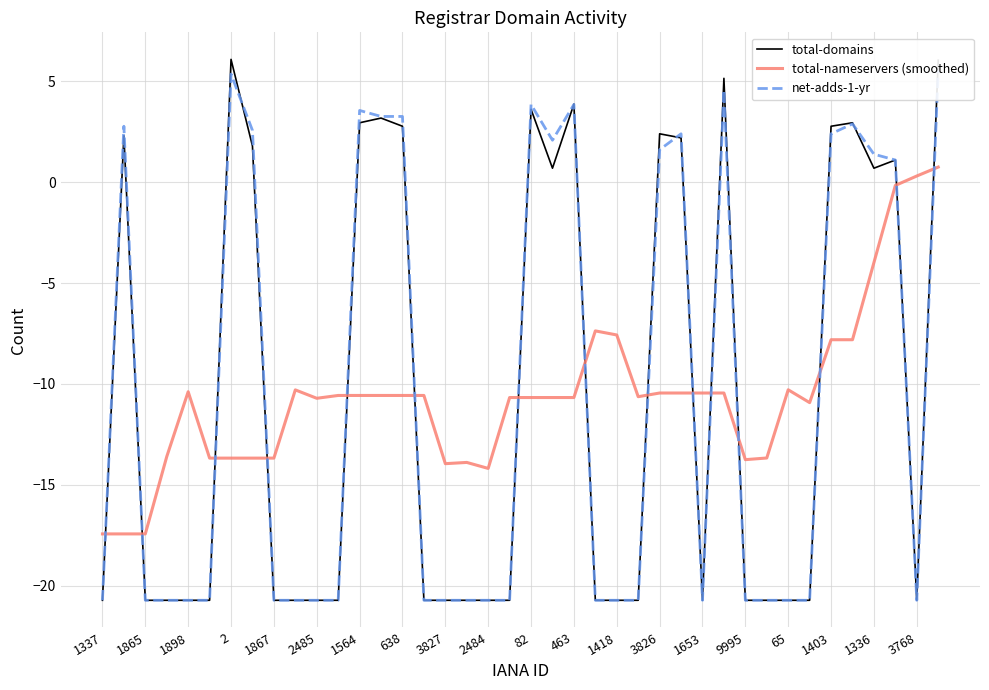

How many values in total-domains are above zero?

17